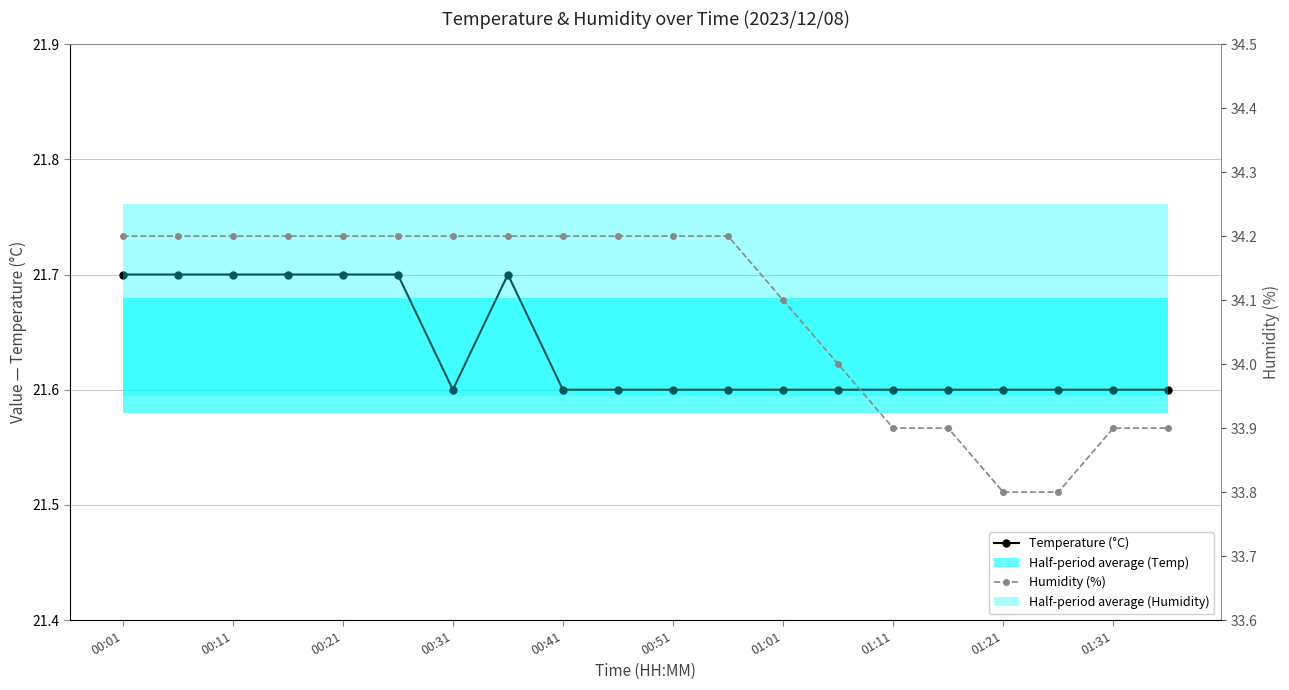

Read the Humidity (%) value at 00:31.

34.2